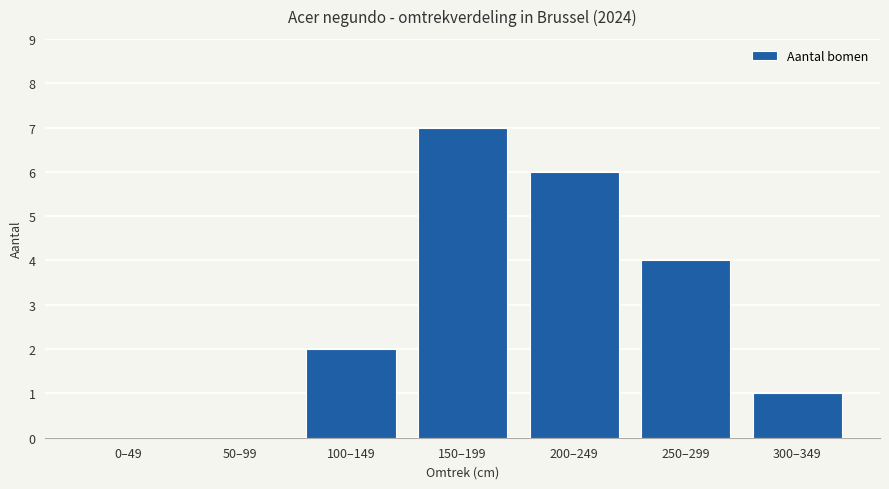

Reading left to right, list all the values displayed in this chart.

0	0	2	7	6	4	1